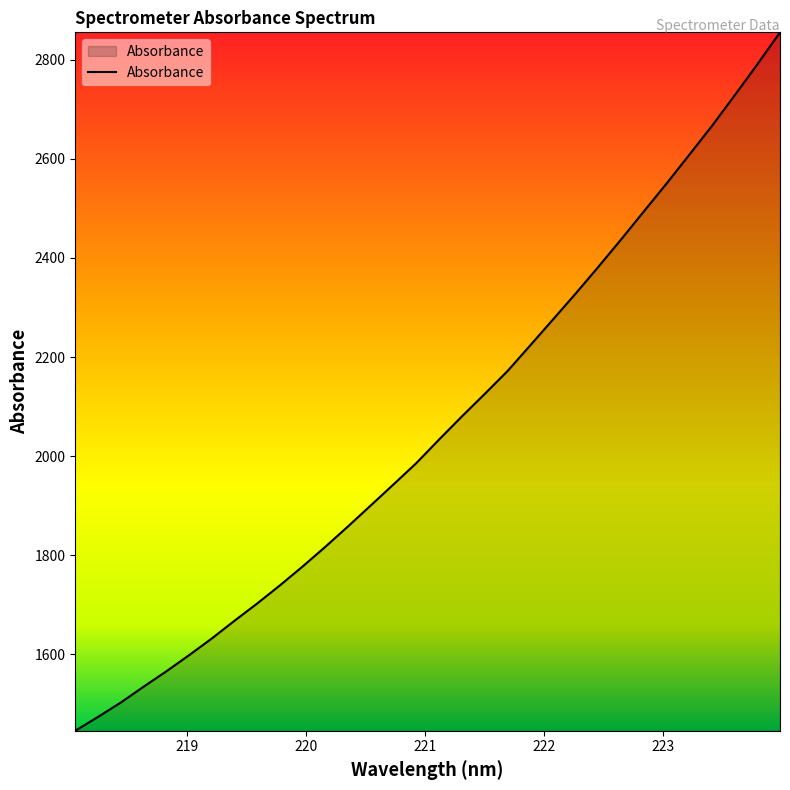

What is the difference between the maximum and minimum values?

1409.2